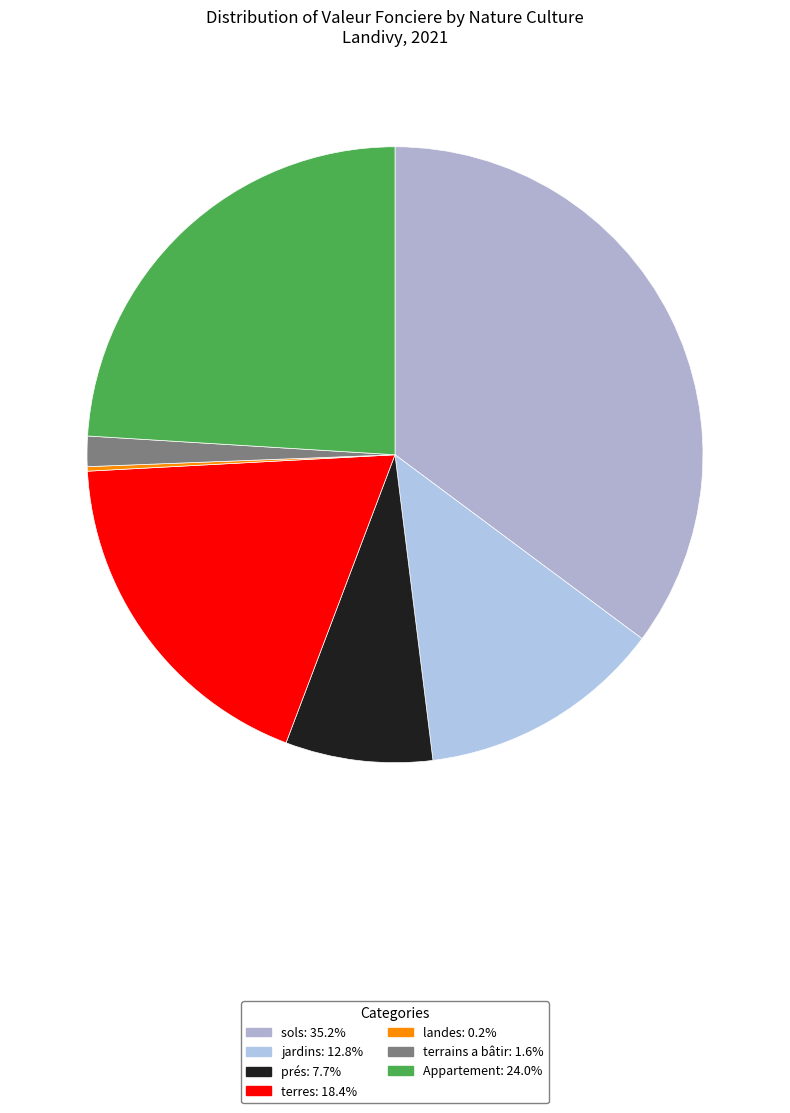

Is there any slice that represents more than half of the pie?

No